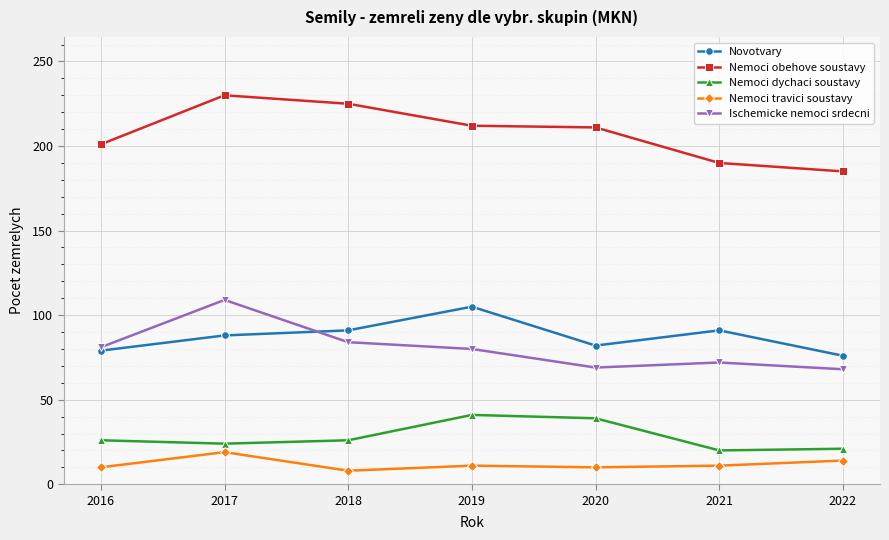

How many data points in Nemoci obehove soustavy are less than 211?

3